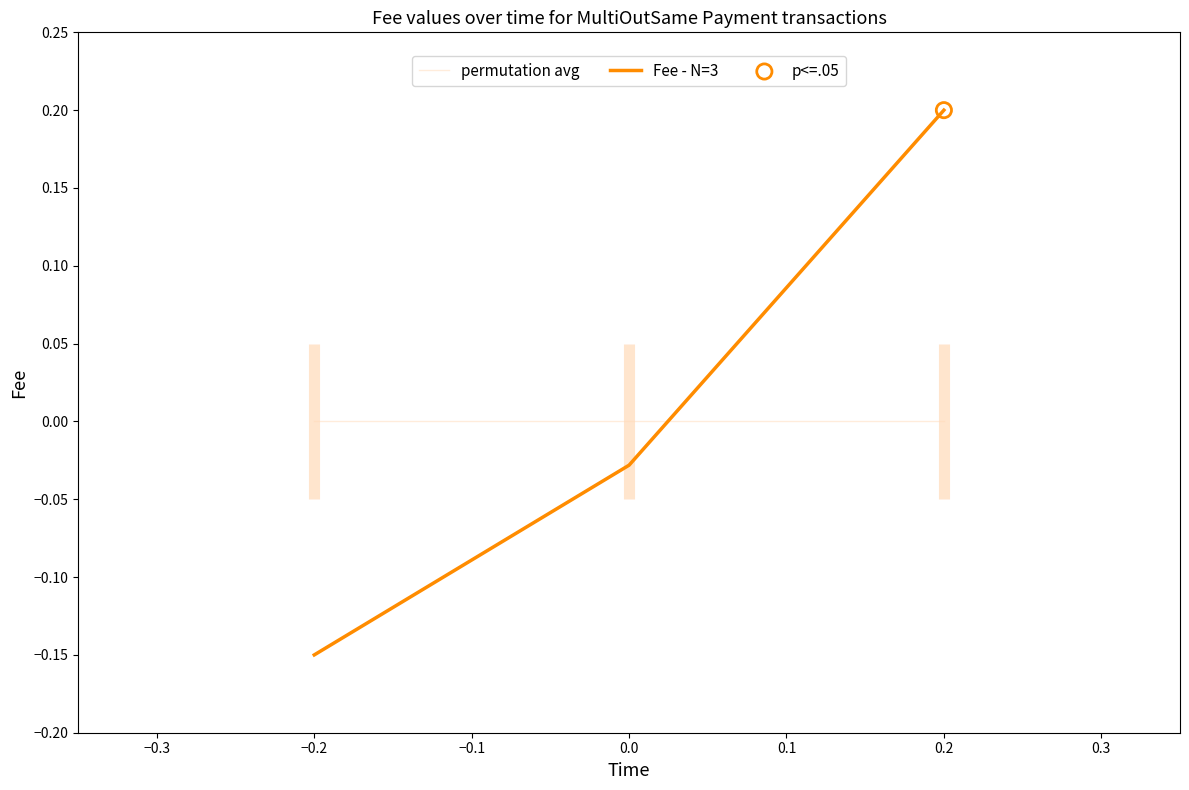

Which series reaches the minimum Y coordinate?

Fee - N=3